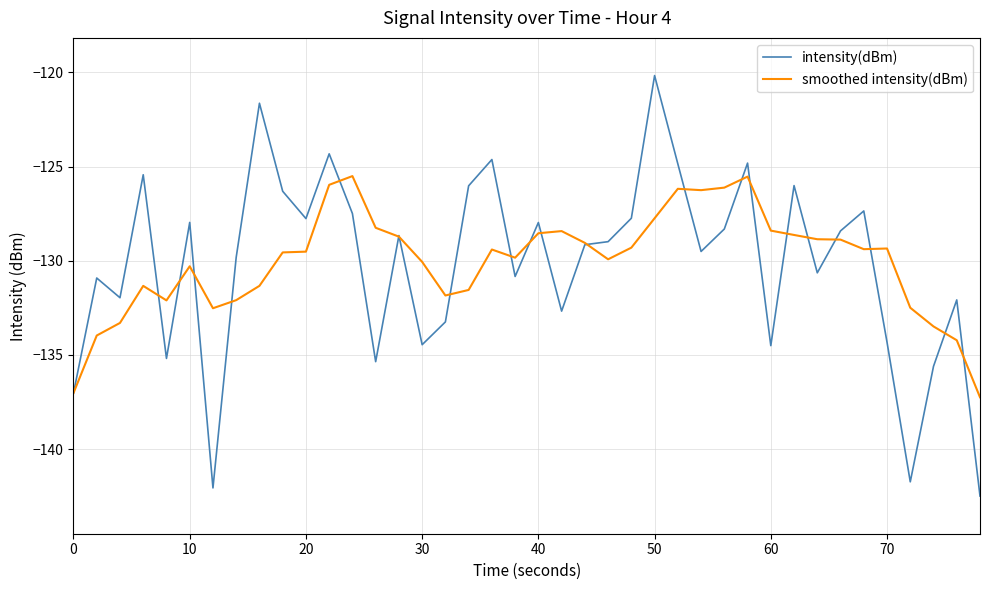

Rank the series by their maximum value, from lowest to highest.

smoothed intensity(dBm), intensity(dBm)